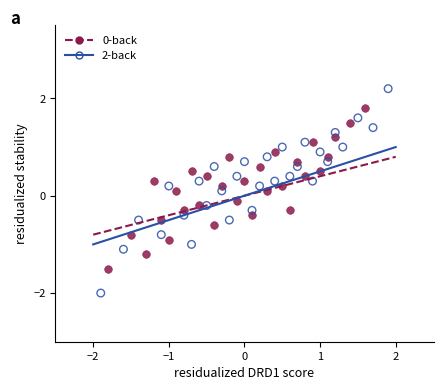

Which series has the widest spread of Y values?

2-back